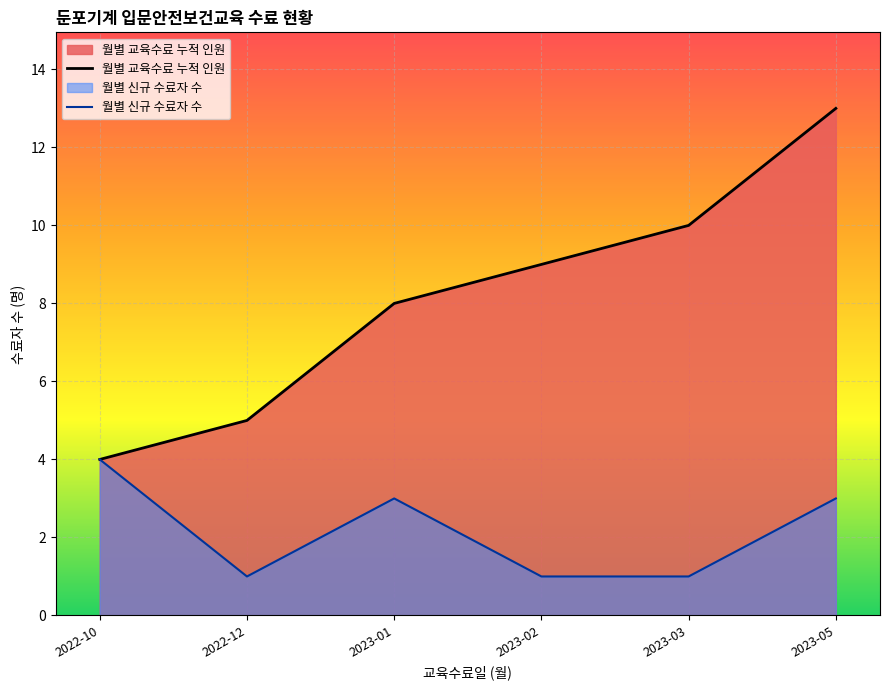

What position from the left is 2022-10?

1